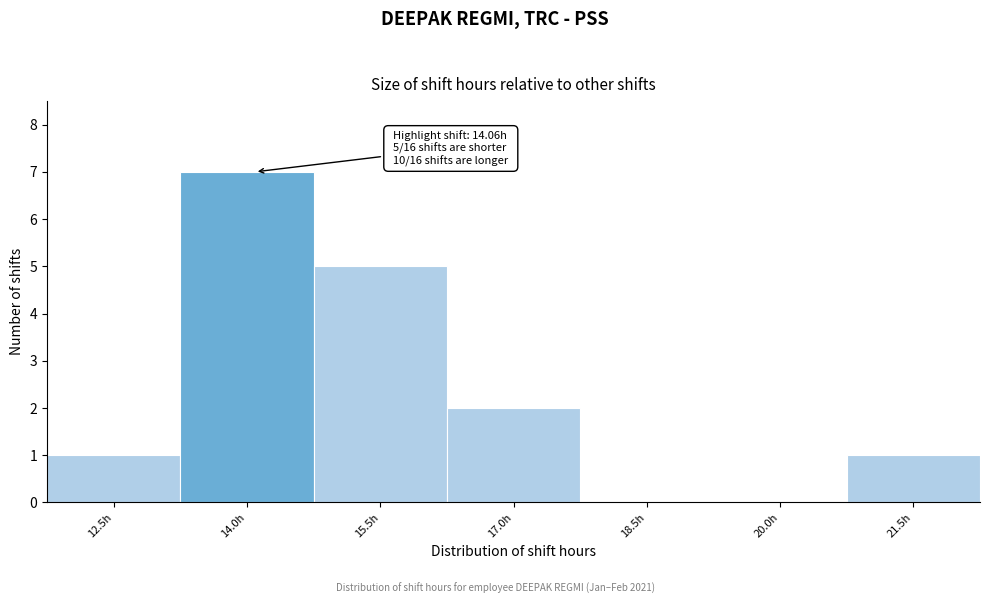

Which range on the x-axis has the tallest bar?

13.22 to 14.72